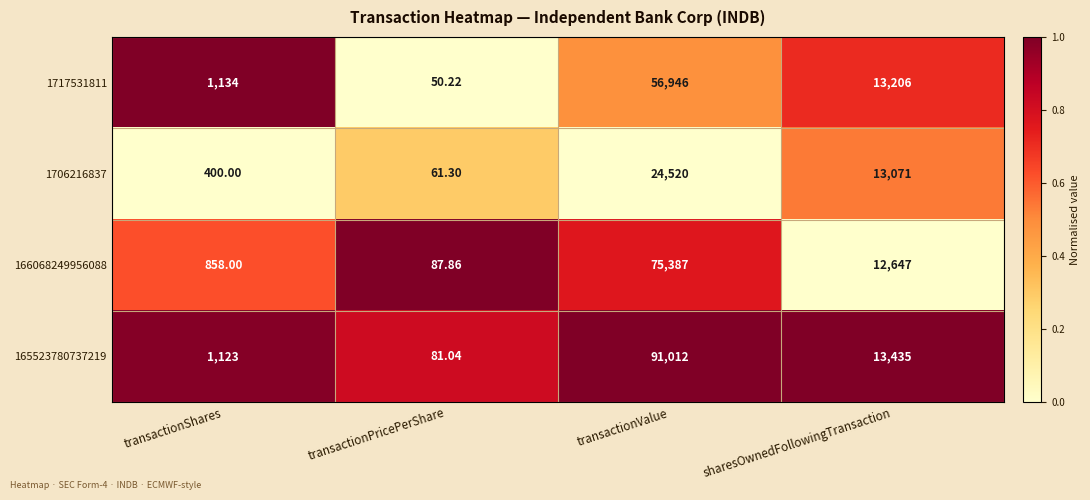

What is the maximum value shown in the chart?

91012.0